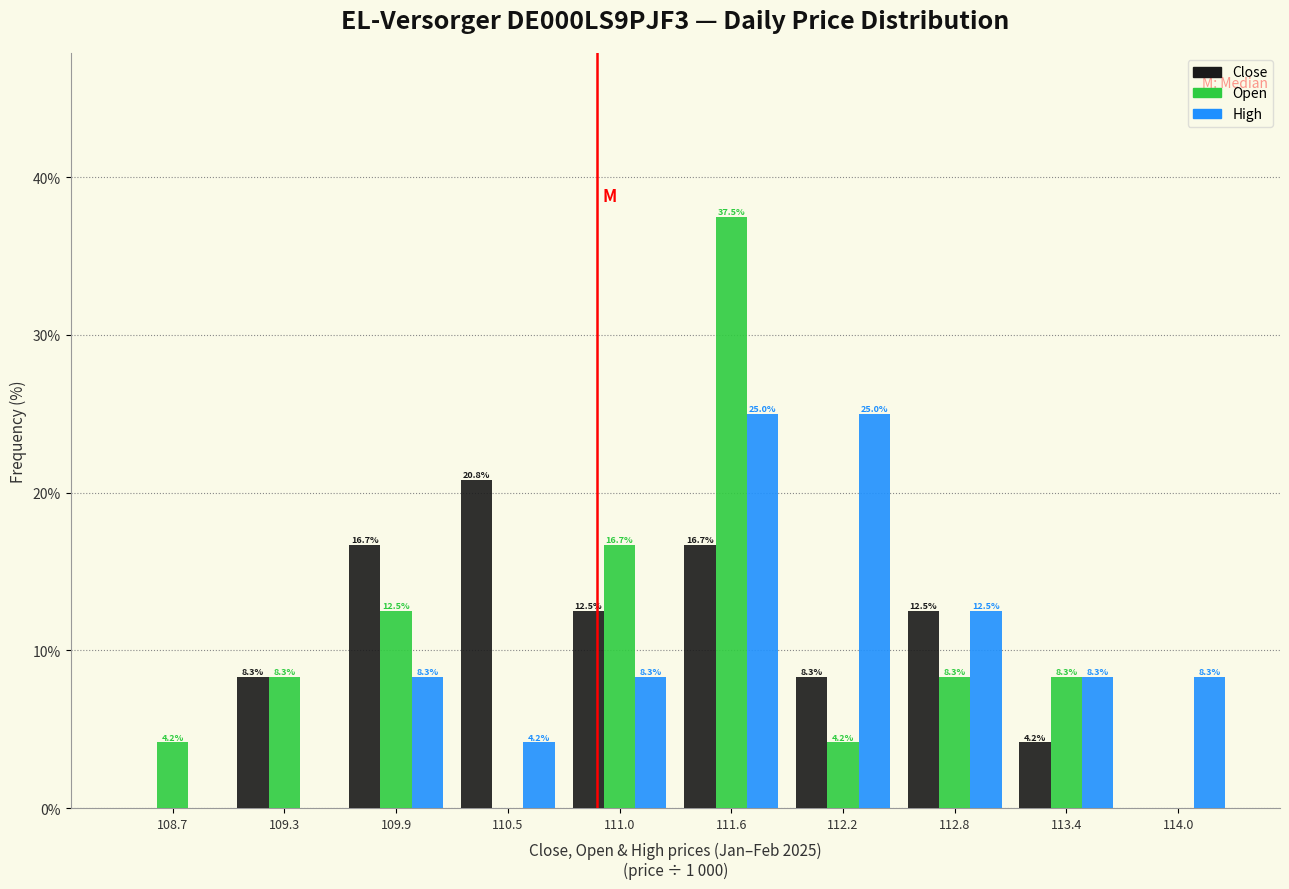

Reading left to right, transcribe all the data shown in this chart.

Close: 108.7=0.0	109.3=8.3	109.9=16.7	110.5=20.8	111.0=12.5	111.6=16.7	112.2=8.3	112.8=12.5	113.4=4.2	114.0=0.0
Open: 108.7=4.2	109.3=8.3	109.9=12.5	110.5=0.0	111.0=16.7	111.6=37.5	112.2=4.2	112.8=8.3	113.4=8.3	114.0=0.0
High: 108.7=0.0	109.3=0.0	109.9=8.3	110.5=4.2	111.0=8.3	111.6=25.0	112.2=25.0	112.8=12.5	113.4=8.3	114.0=8.3